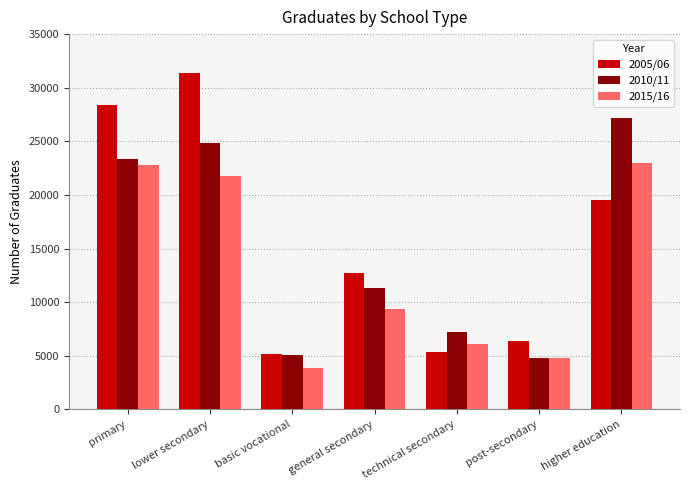

How many data points does each series have?

7